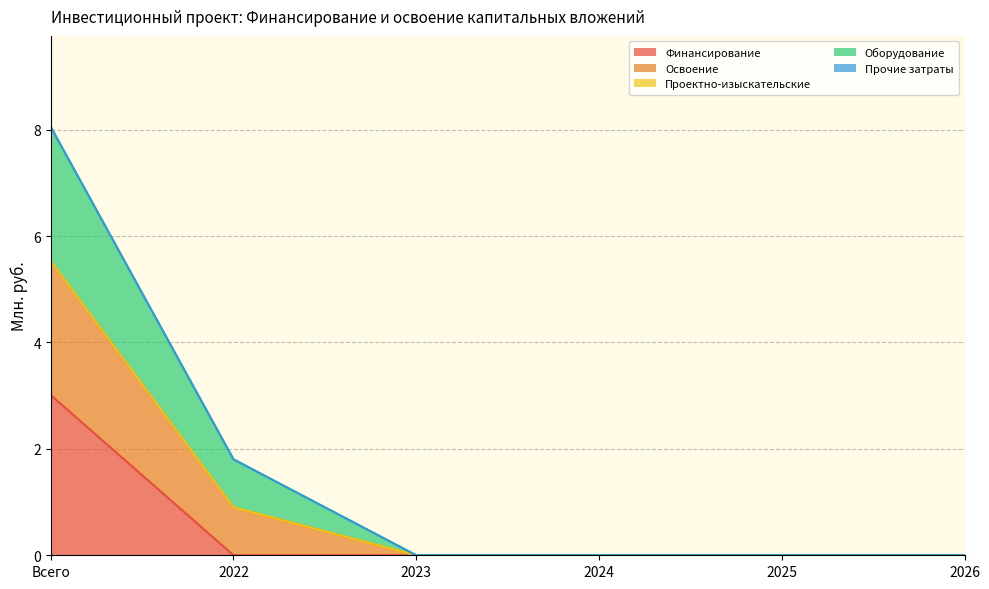

What is the difference between the maximum and second lowest values in the Финансирование series?

3.0